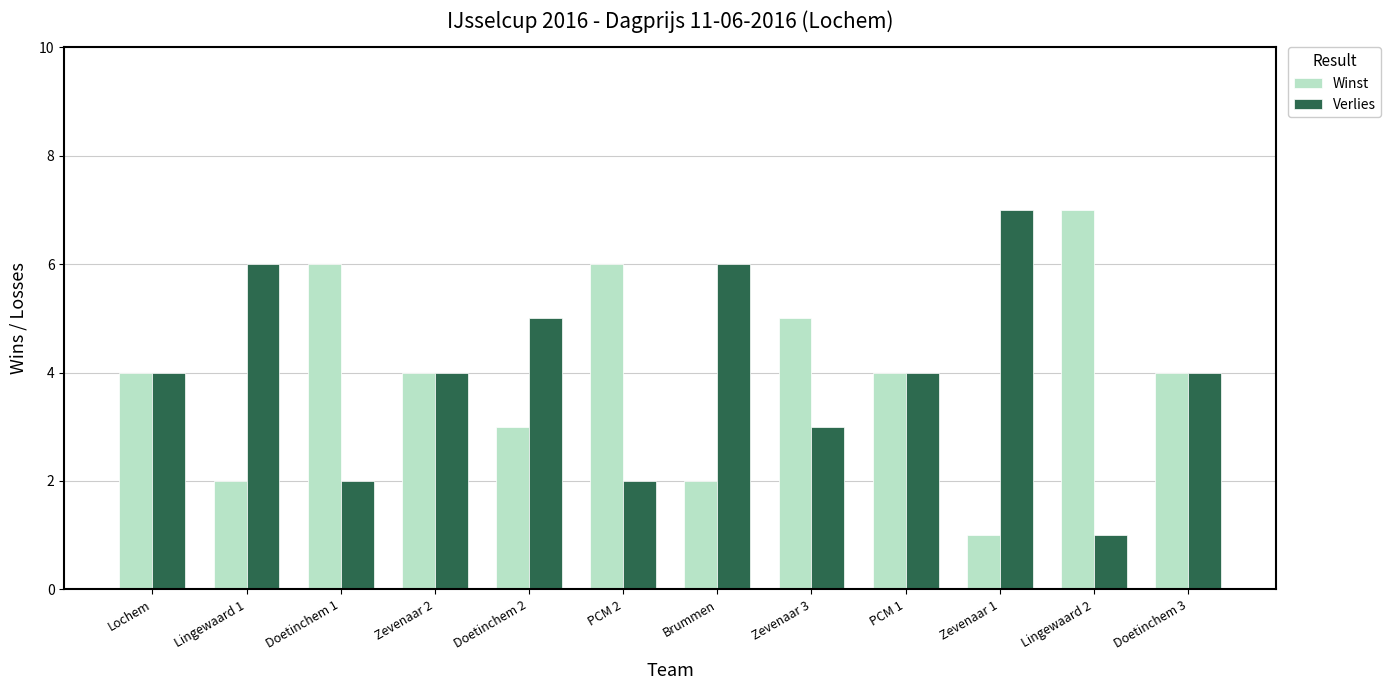

Rank the series at Lingewaard 1 from lowest to highest value.

Winst, Verlies